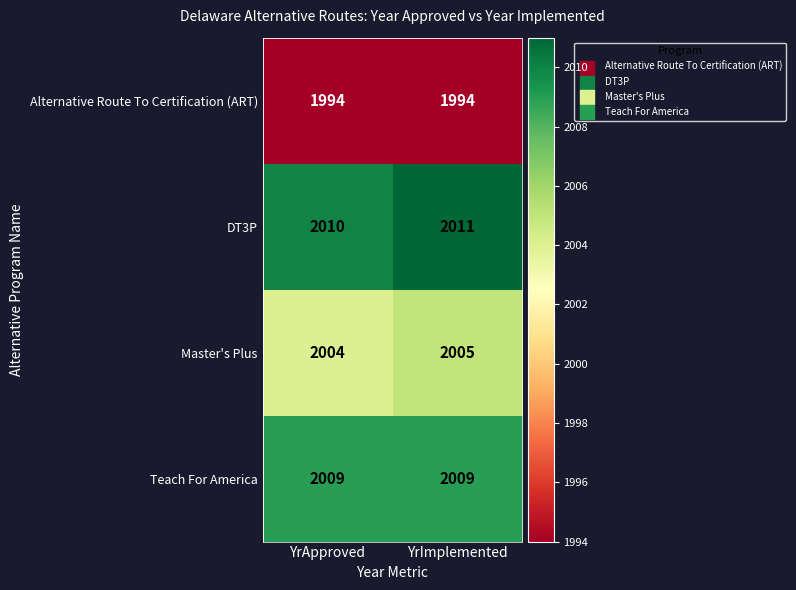

What is the spread (max minus min) of values at YrImplemented?

17